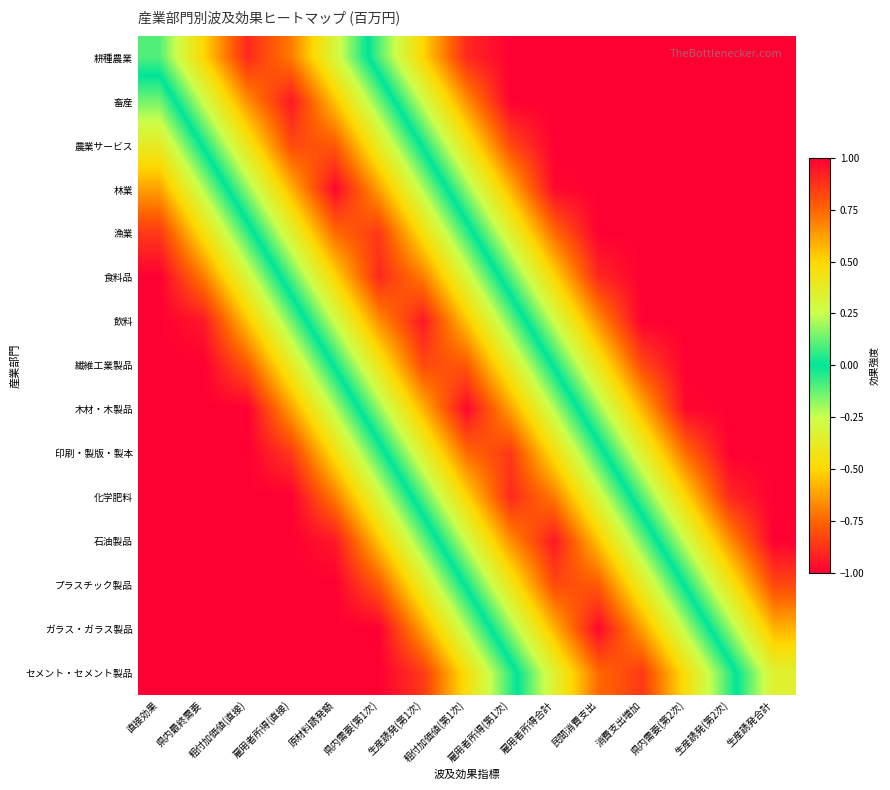

What is the minimum value shown in the chart?

-1.0